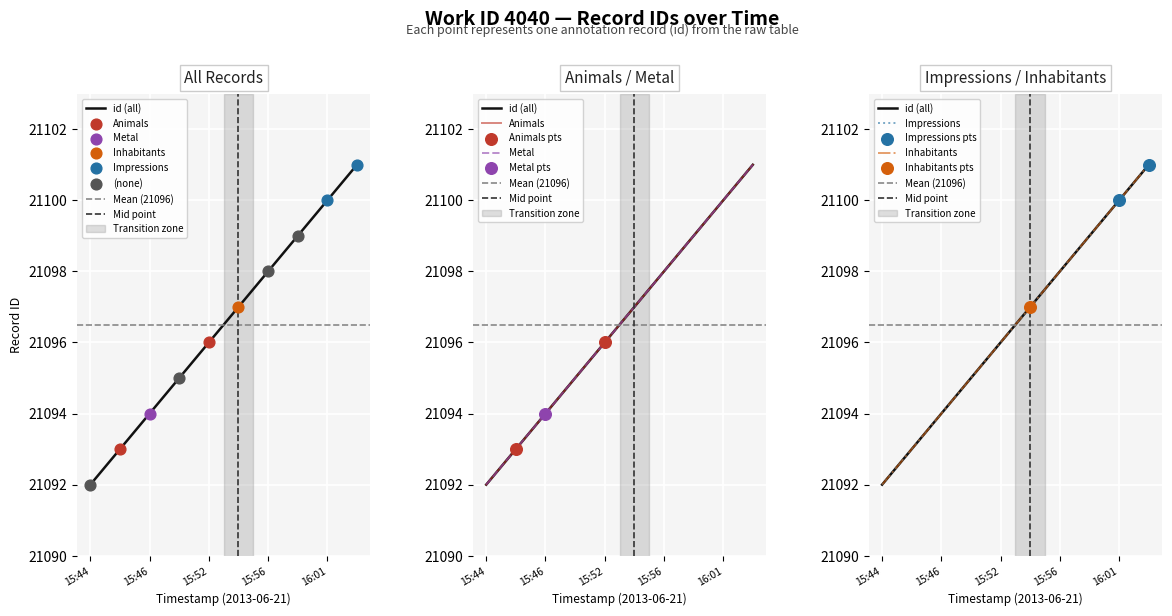

Approximately how many times larger is the value at 2013-06-21 16:01 compared to 2013-06-21 15:58?

1.0